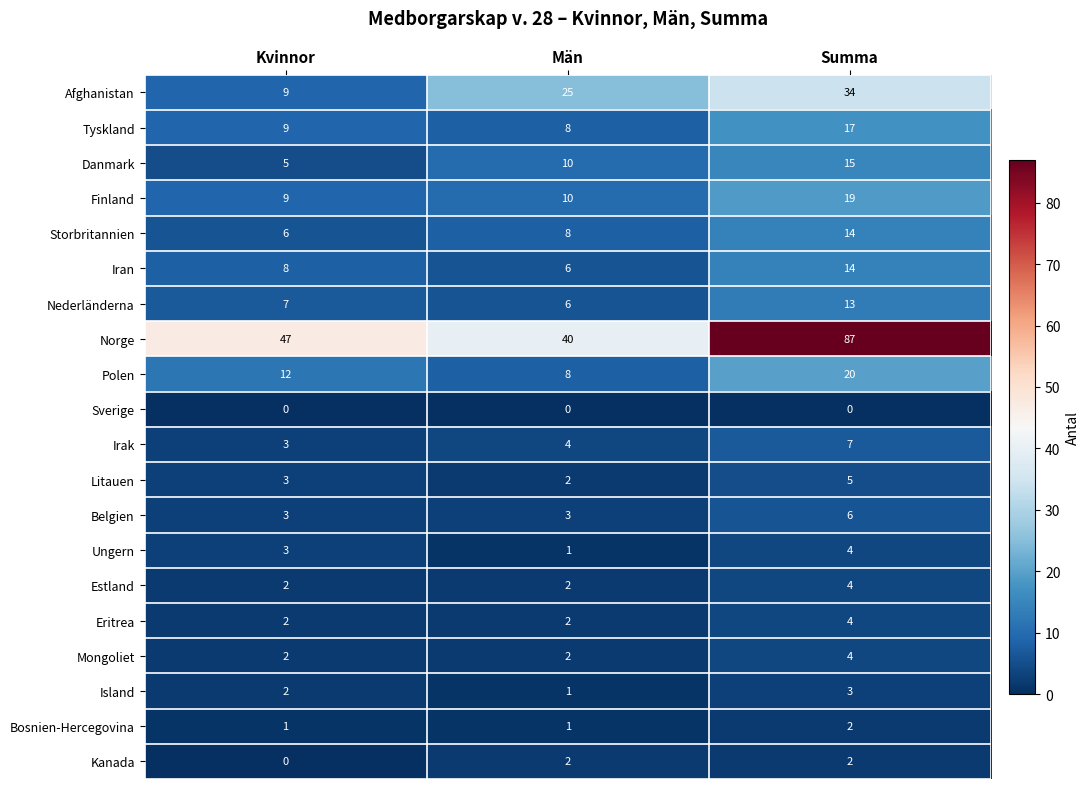

What is the total value across all series at Män?

141